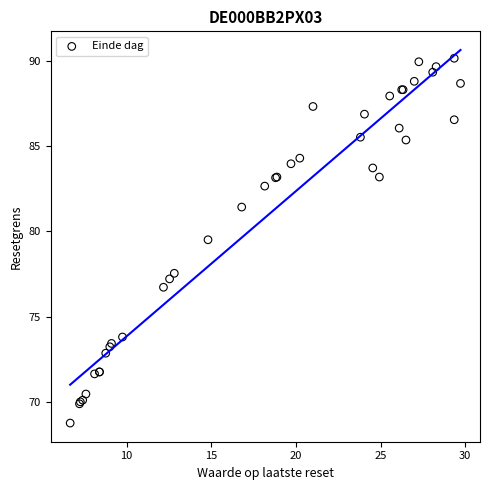

What Y value in the scatter plot is closest to 79?

79.5